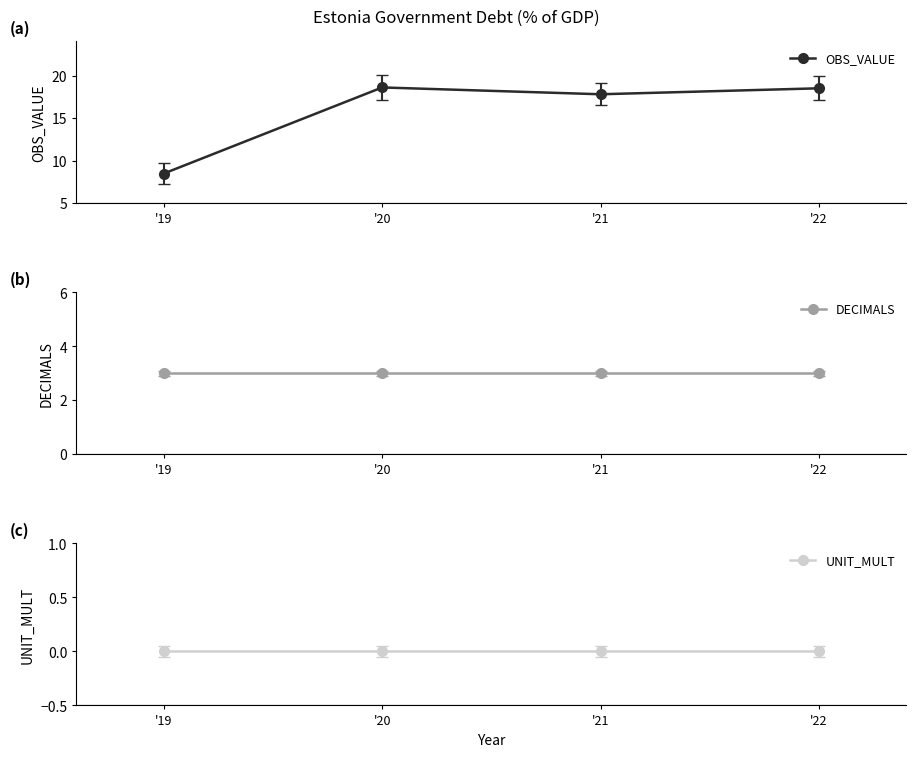

List the series in order of their overall mean, lowest first.

UNIT_MULT, DECIMALS, OBS_VALUE